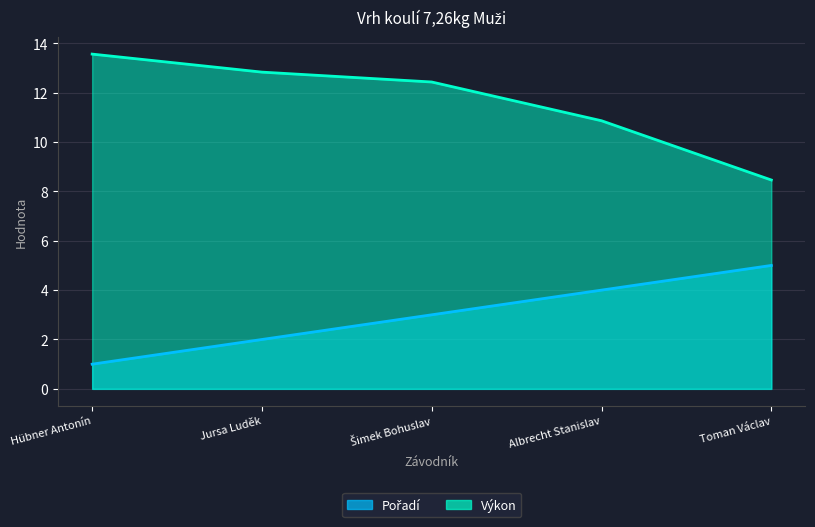

At how many categories does at least one series exceed 1?

5